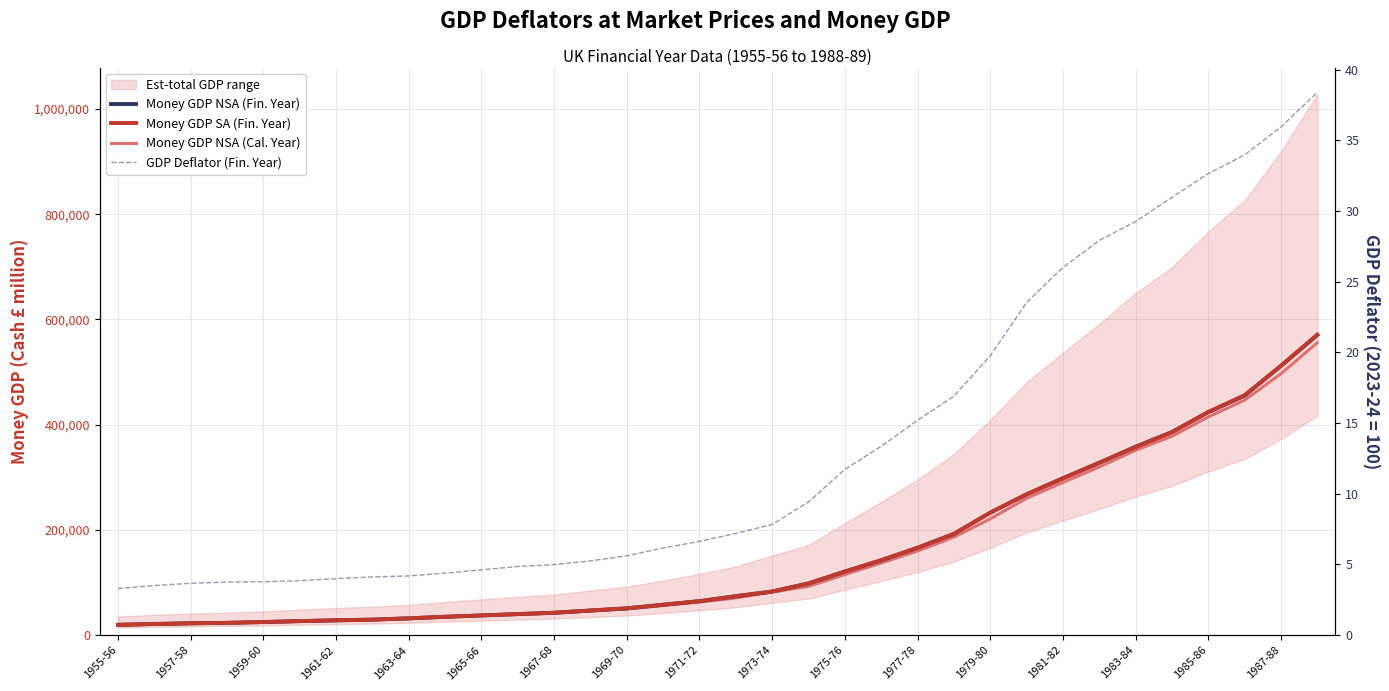

Is the value of Money GDP NSA (Fin. Year) at 29 greater than the value of Money GDP NSA (Cal. Year) at 18?

Yes